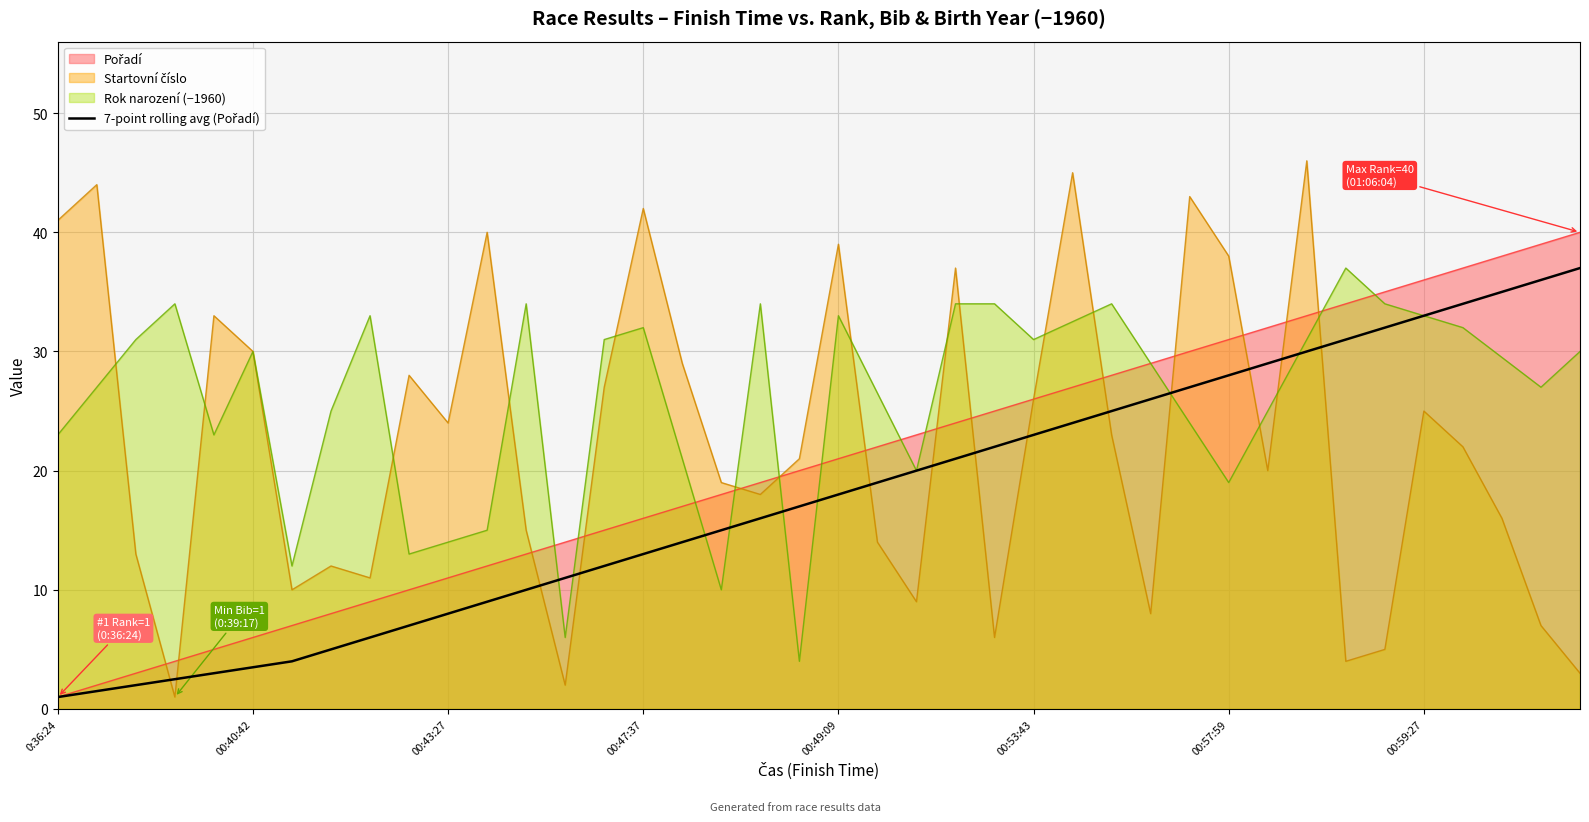

What is the maximum value shown in the chart?

46.0